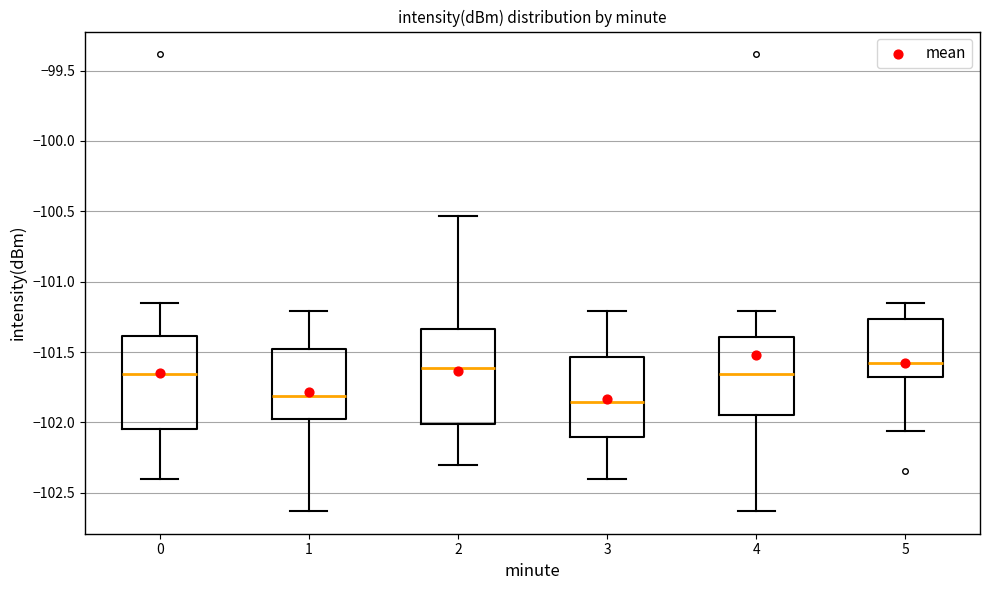

Where is the upper edge of the box at x = 4 on the y-axis? The values are not printed on the chart, so give them approximately, as read against the axis.

-101.40